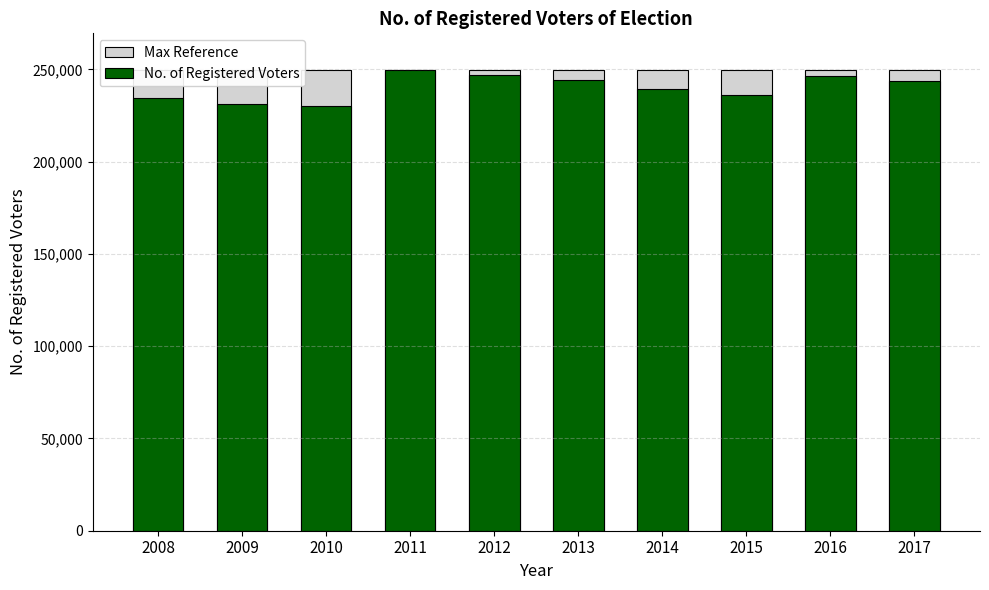

Which series changed the most between 2010 and 2013?

No. of Registered Voters